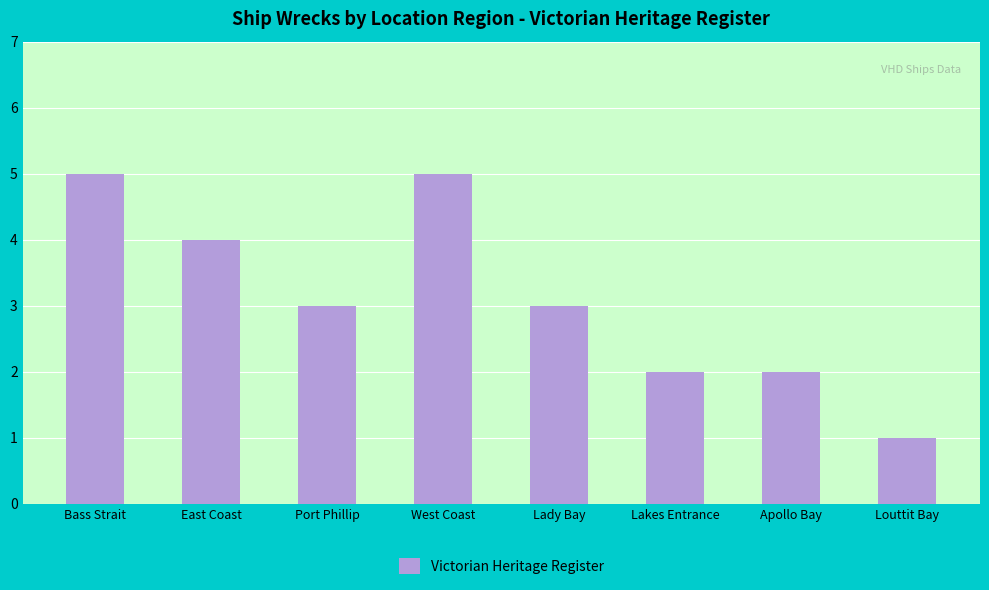

Read the value at West Coast.

5